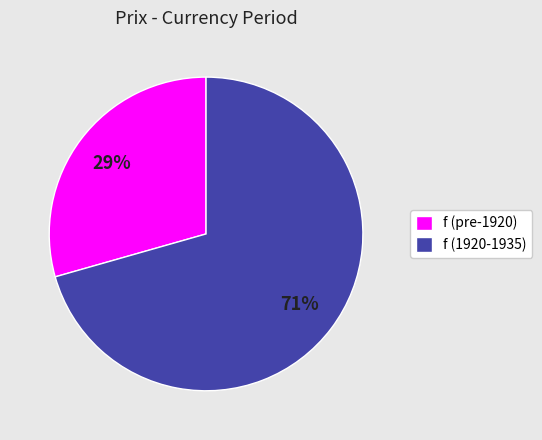

Is f (pre-1920) the majority of the pie?

No